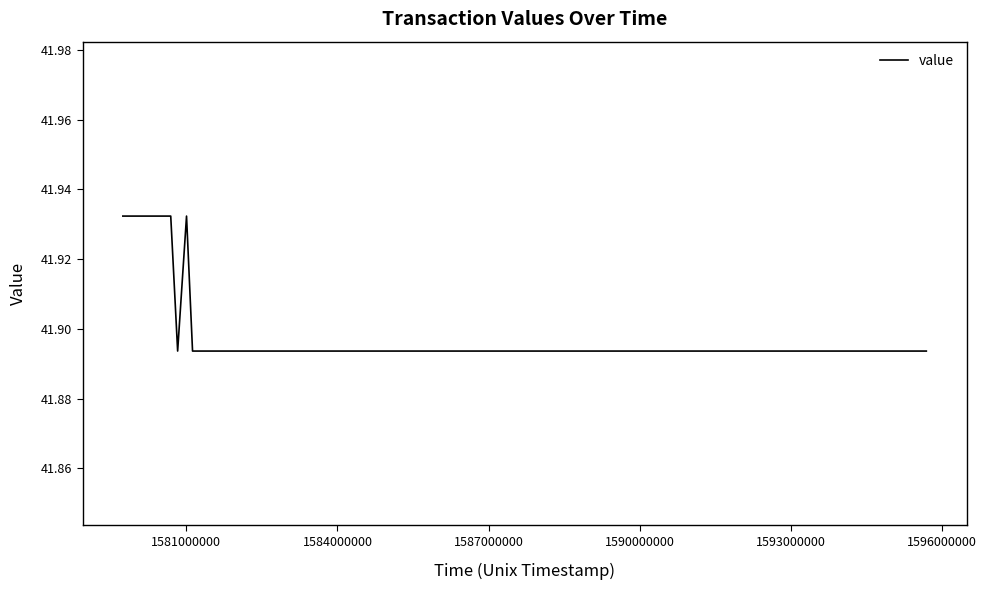

How many lines are shown in the chart?

1